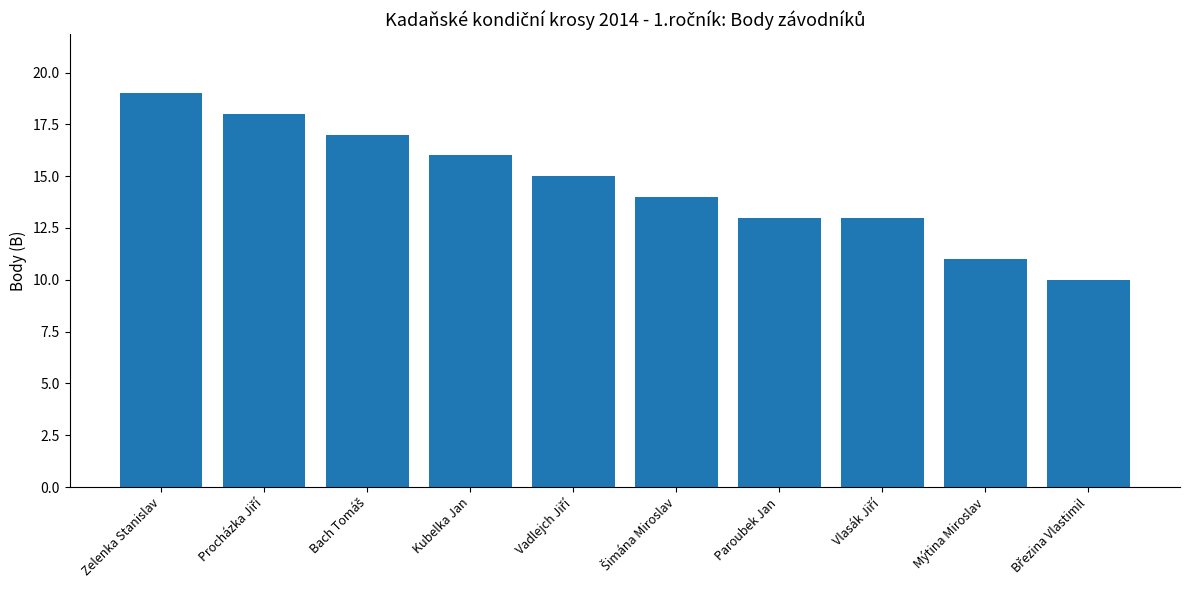

Are the bars grouped side by side (vs. stacked)?

No